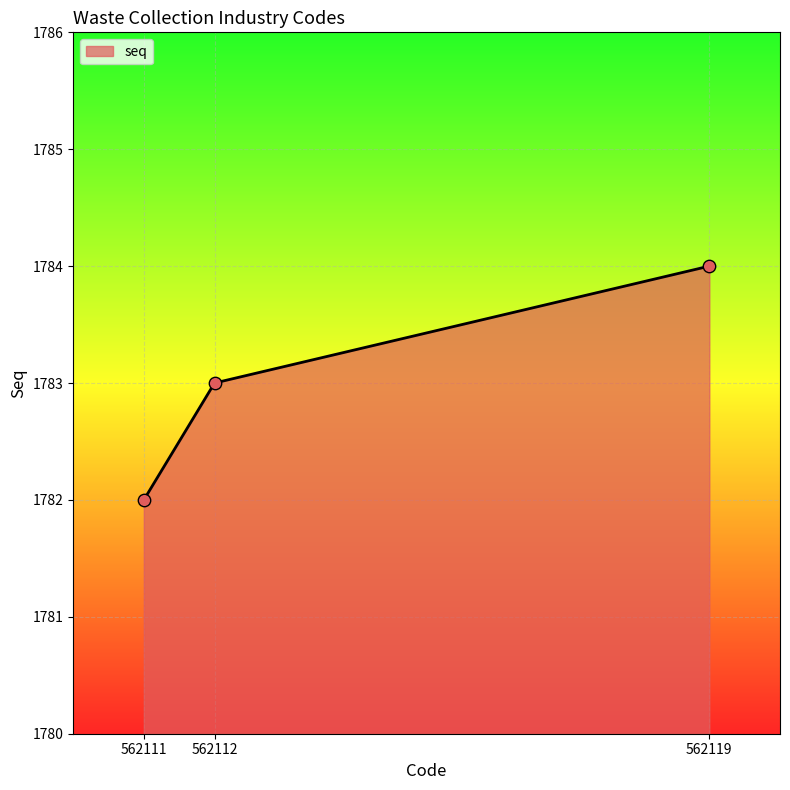

Between 562112 and 562119, which is larger?

562119